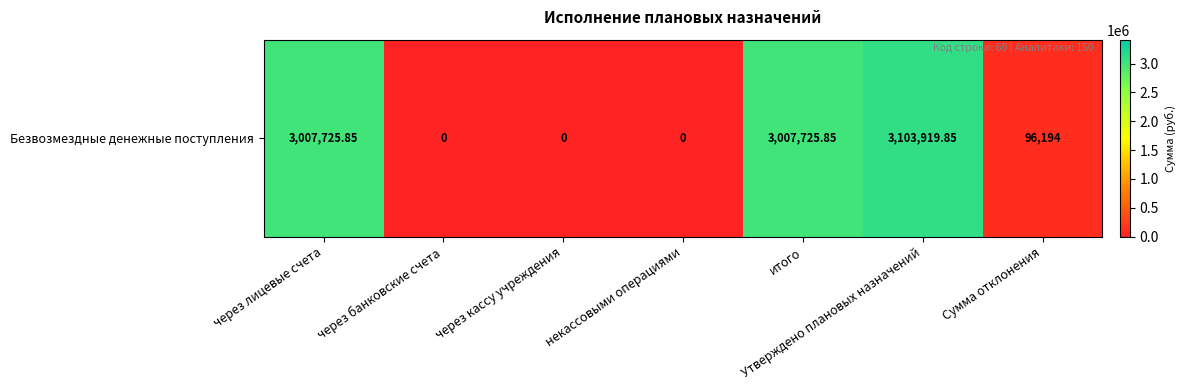

How many values are above zero?

4